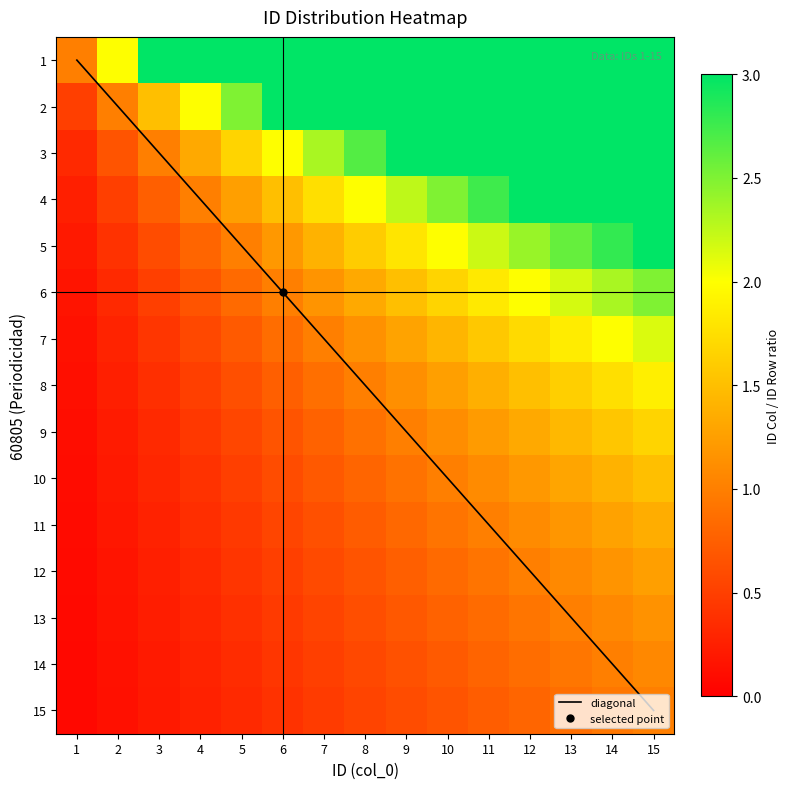

Is it true that 7 equals 0.1 at 1?

True